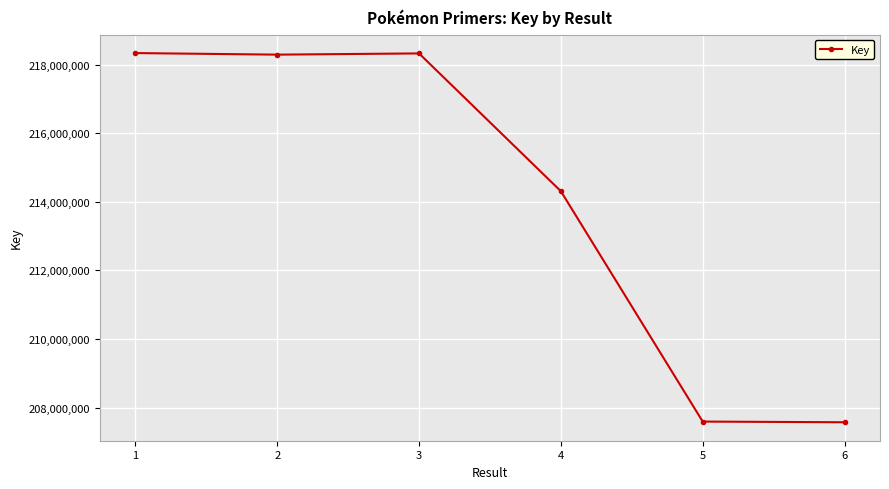

The value at 2 is 103037737. True or false?

False